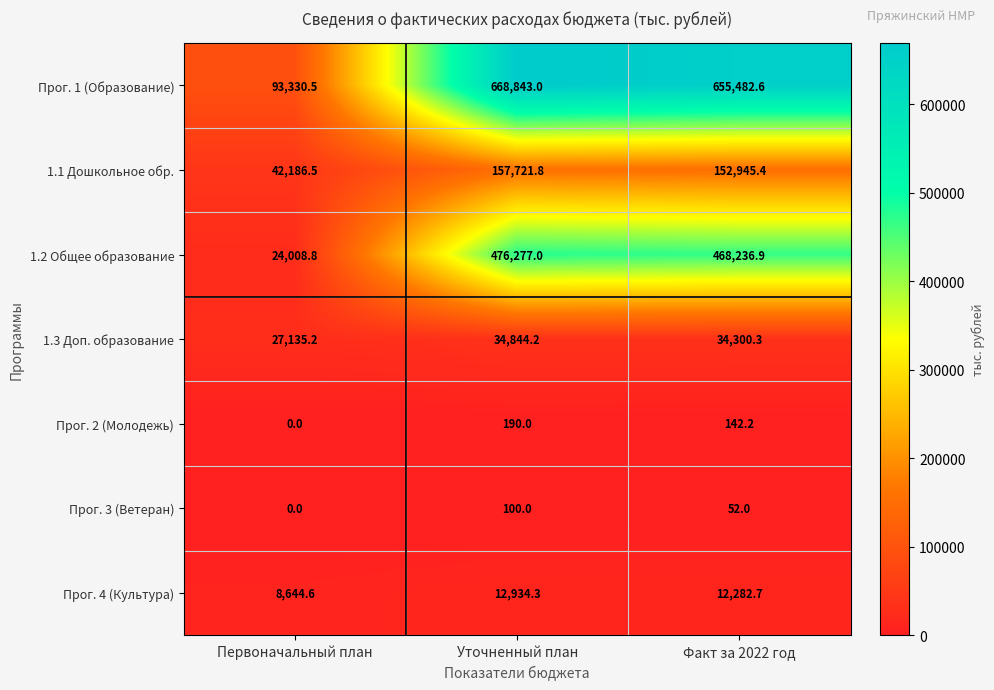

At which category does the chart reach its minimum across all series?

Первоначальный план